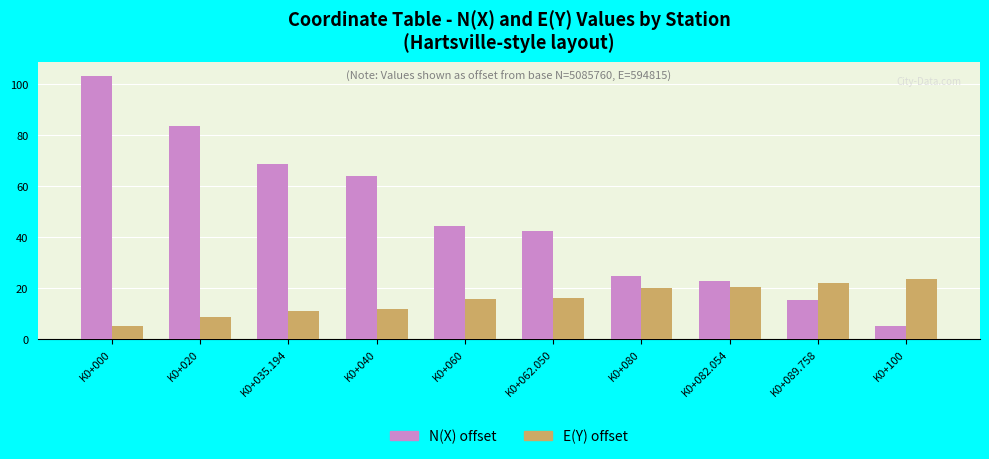

At which category is the sum across all series the highest?

K0+000